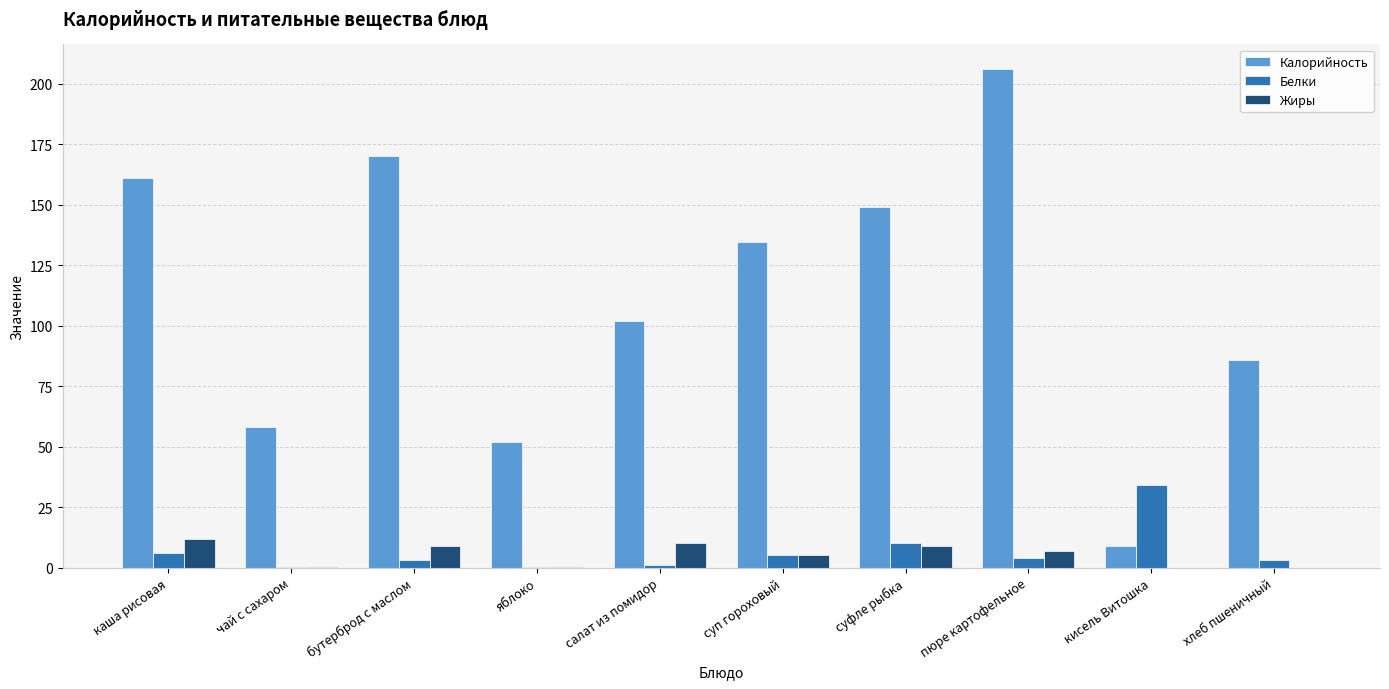

What is the sum of all Жиры values?

52.2